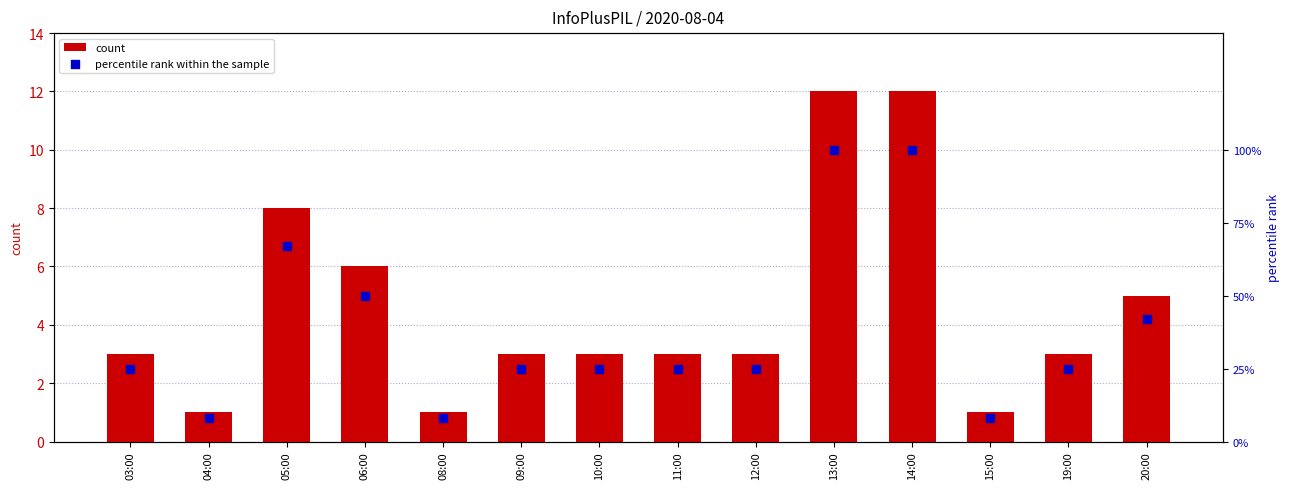

At how many categories does at least one series exceed 50?

3